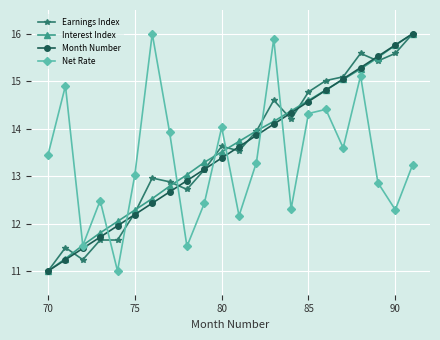

How many times do Net Rate and Month Number cross each other?

7